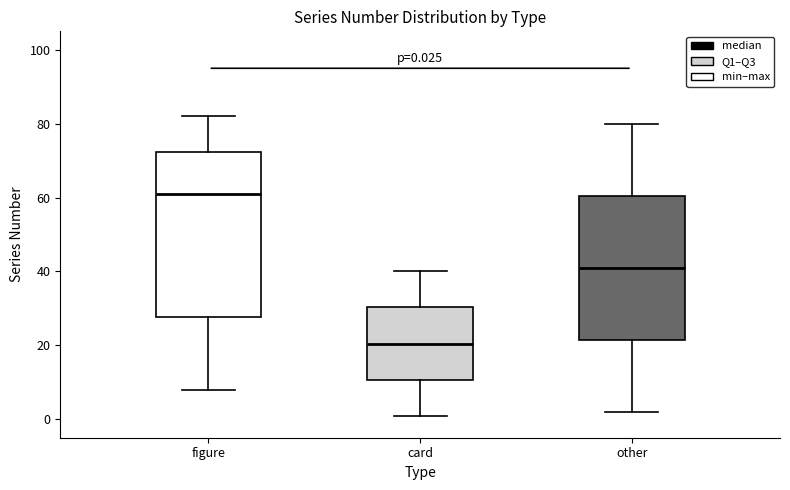

Which box has the lowest median line?

card